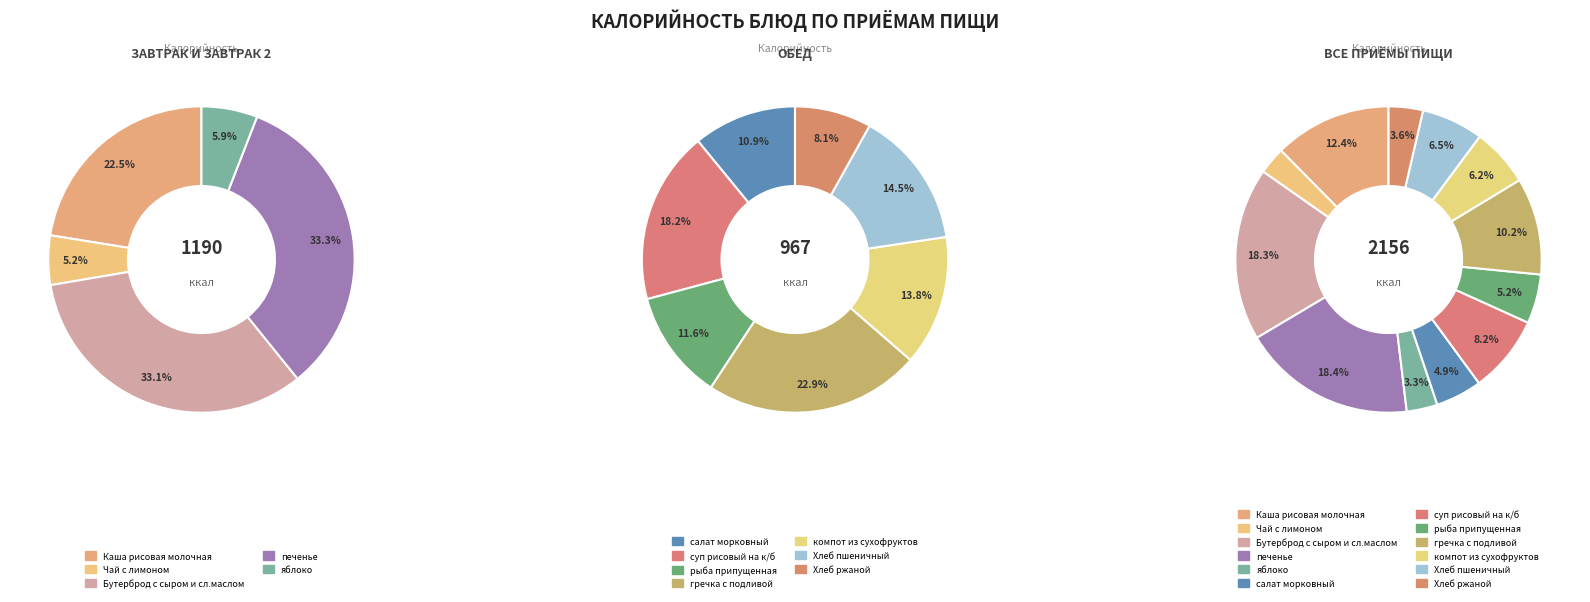

Combined, do салат морковный and компот из сухофруктов account for over 50%?

No